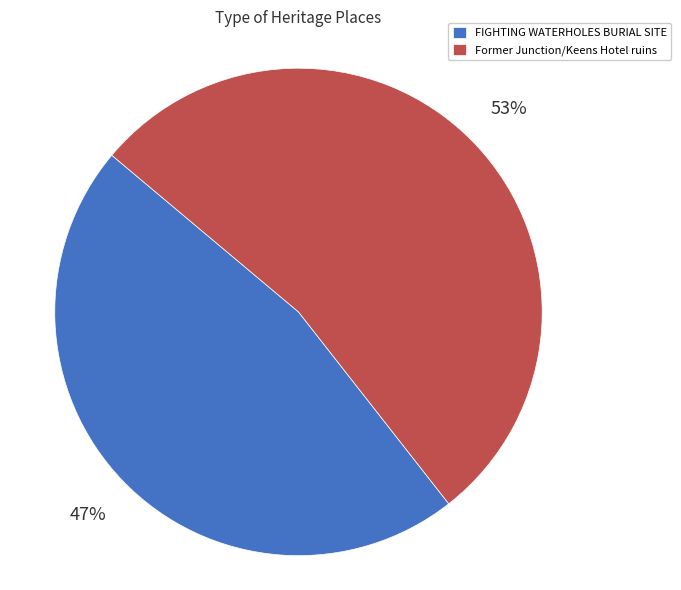

Which category has the smallest portion of the pie?

FIGHTING WATERHOLES BURIAL SITE